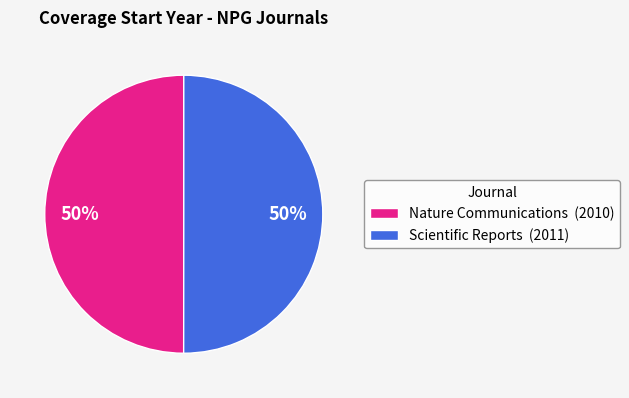

Is the sum of Scientific Reports and Nature Communications greater than half?

Yes